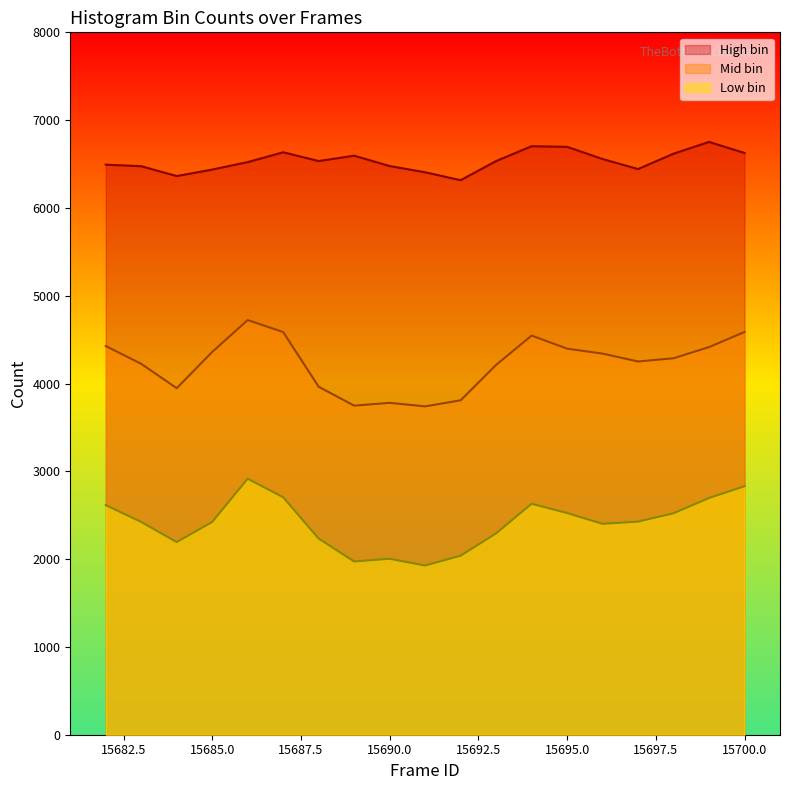

Between 15683 and 15691, which is larger?

15683